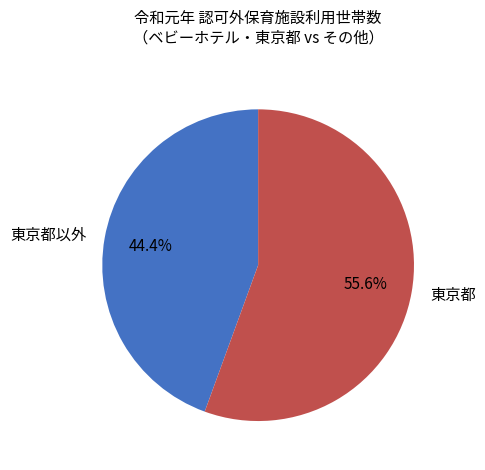

To the nearest percent, what is the average slice percentage?

50%